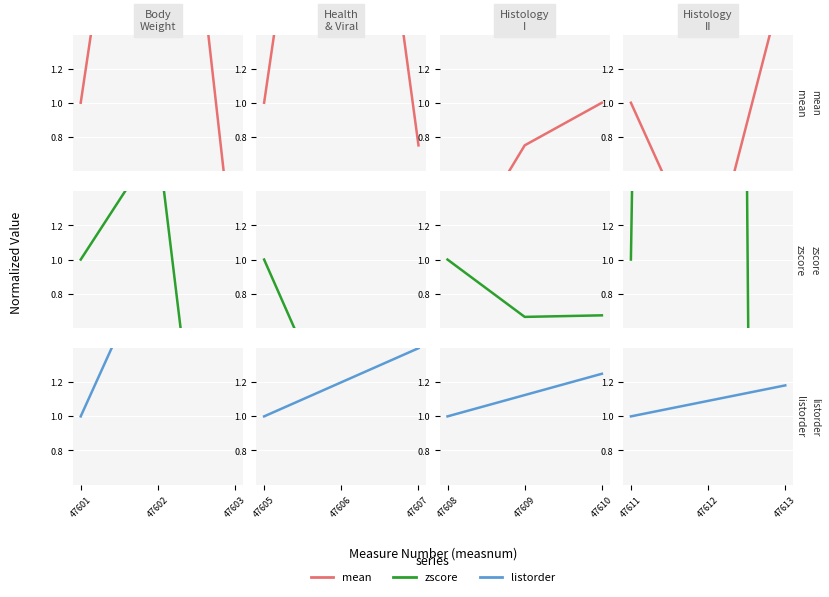

What is the value of the mean point at the 3rd from the left?

1.8